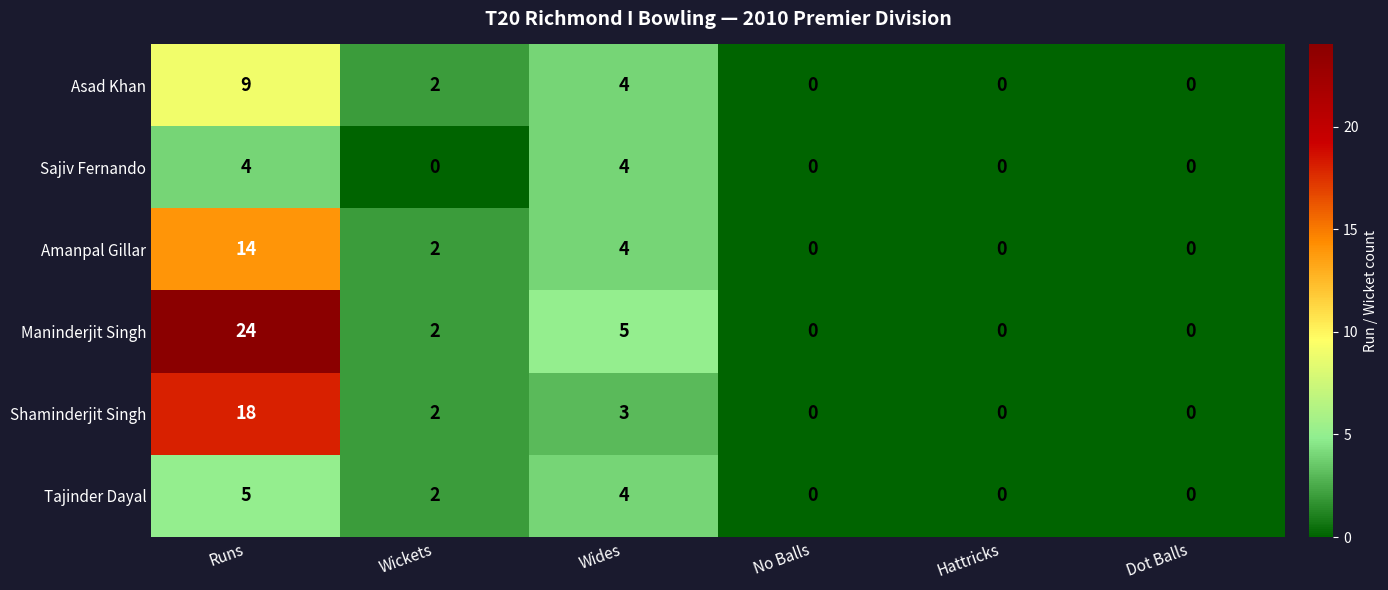

What is the difference between the highest and lowest values at Runs?

20